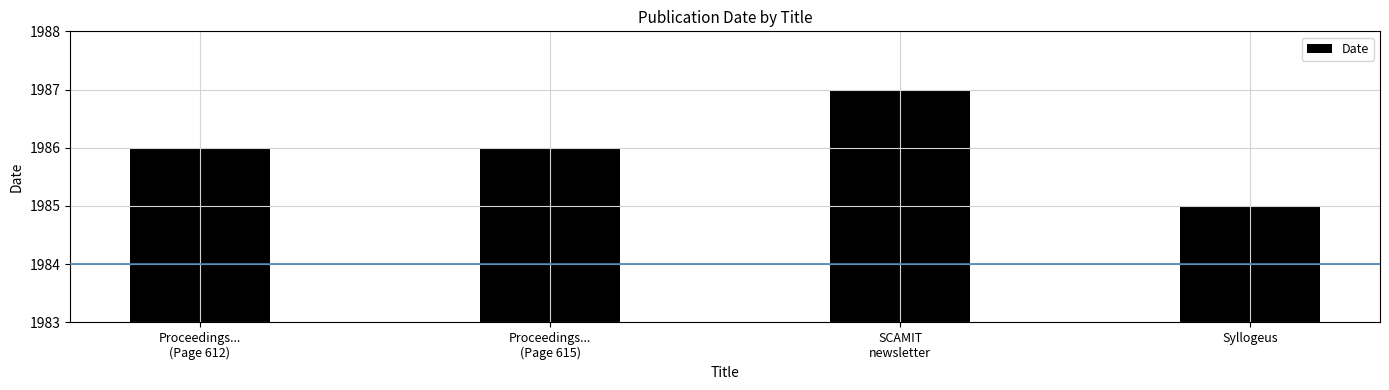

What is the average value?

1986